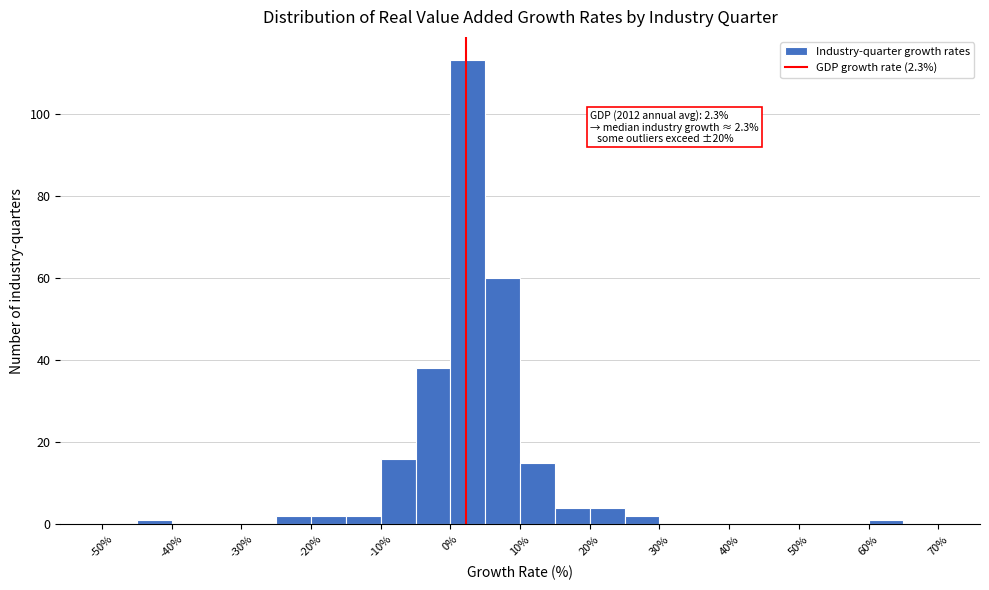

Which range on the x-axis has the tallest bar?

0 to 5